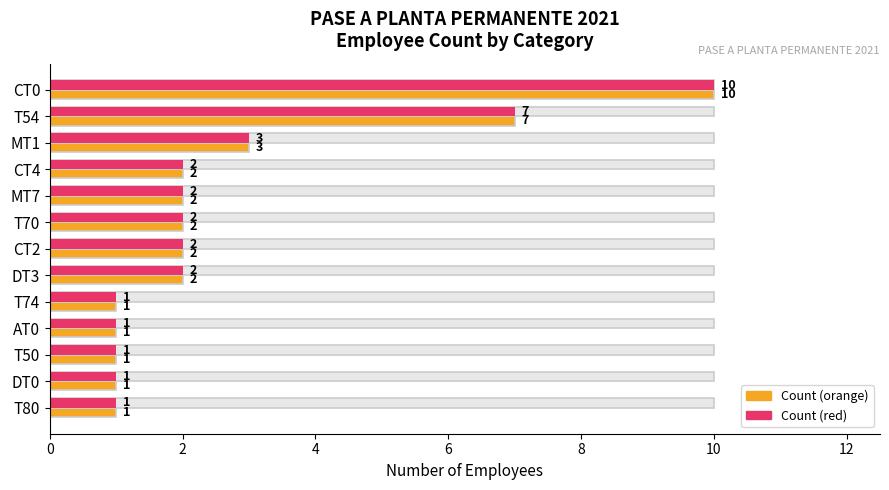

What is the maximum value shown in the chart?

10